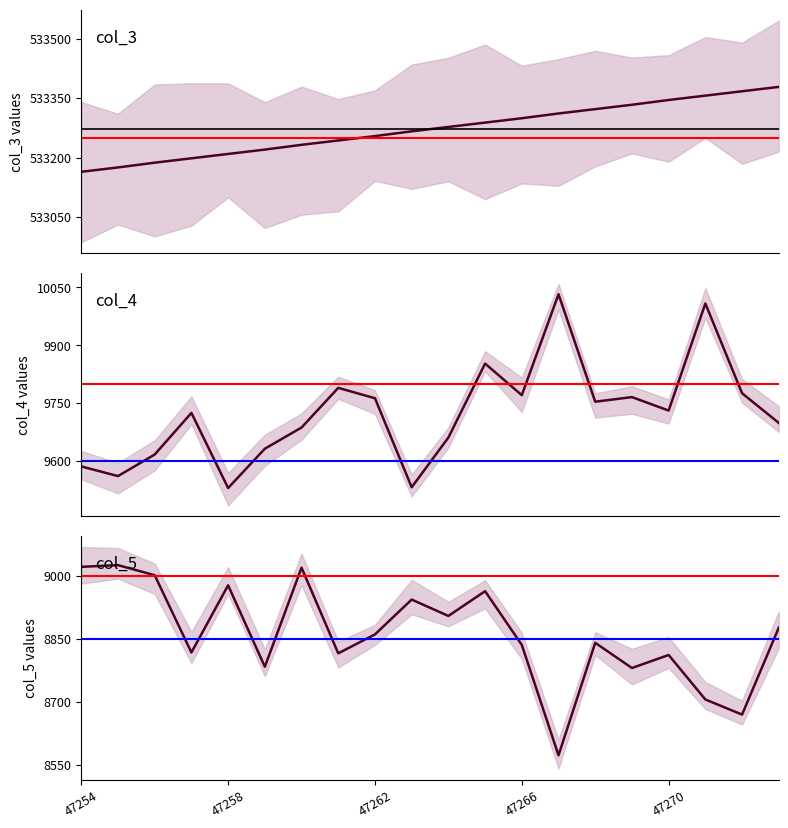

Rank the categories by col_4 value from lowest to highest.

47258, 47263, 47255, 47254, 47256, 47259, 47264, 47260, 47273, 47257, 47270, 47268, 47262, 47269, 47266, 47272, 47261, 47265, 47271, 47267